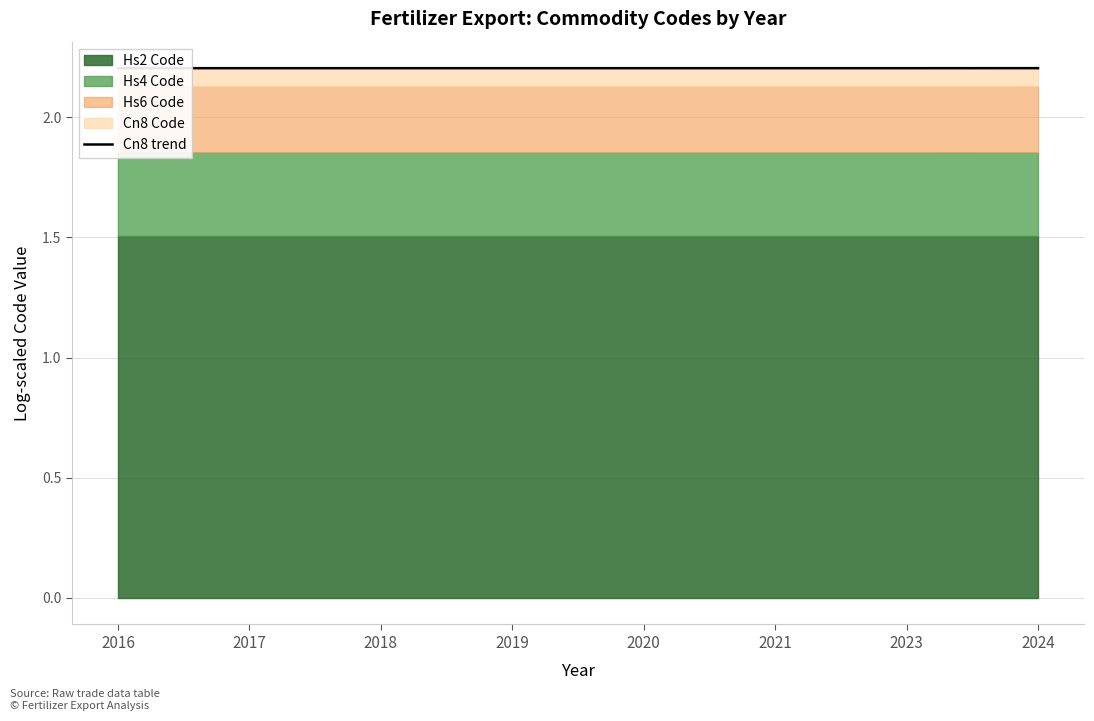

What is the average value?

2.2